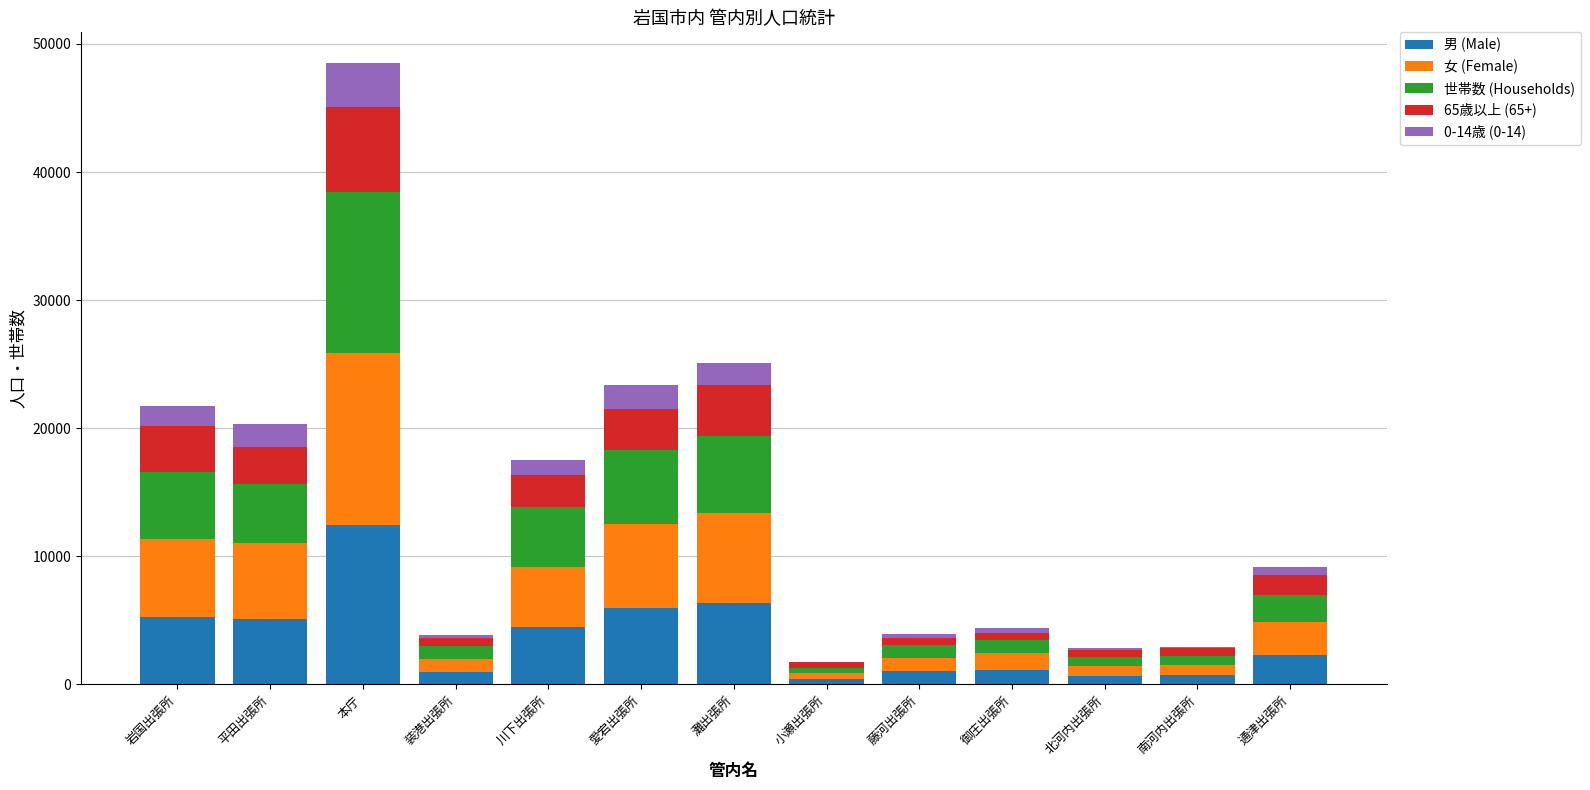

How many data points does each series have?

13